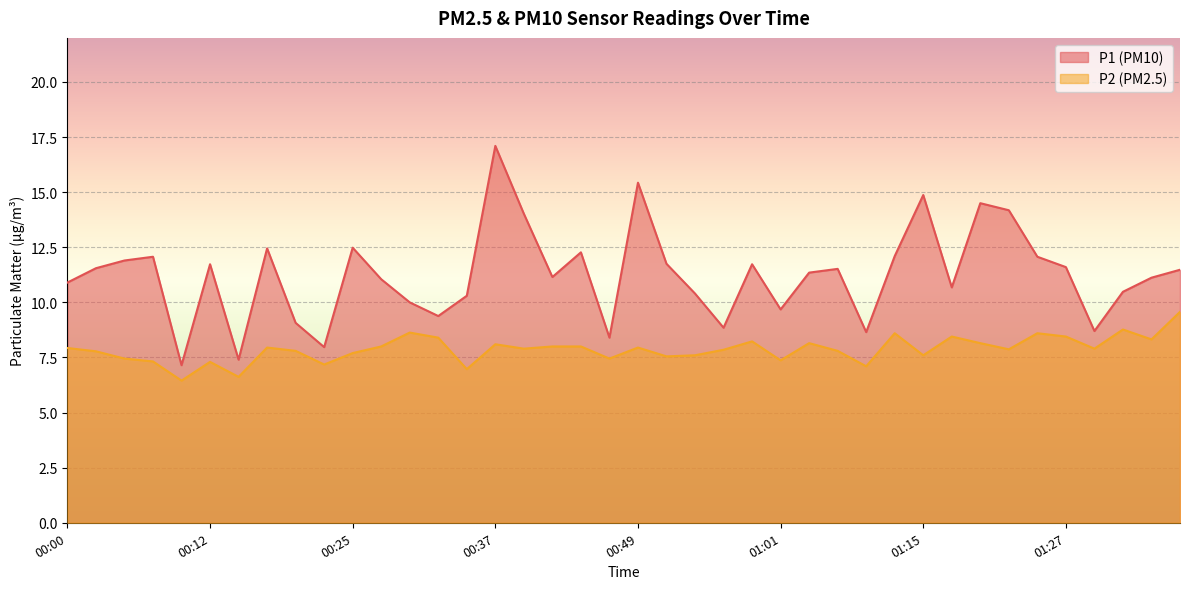

Which series has the largest range (max minus min)?

P1 (PM10)